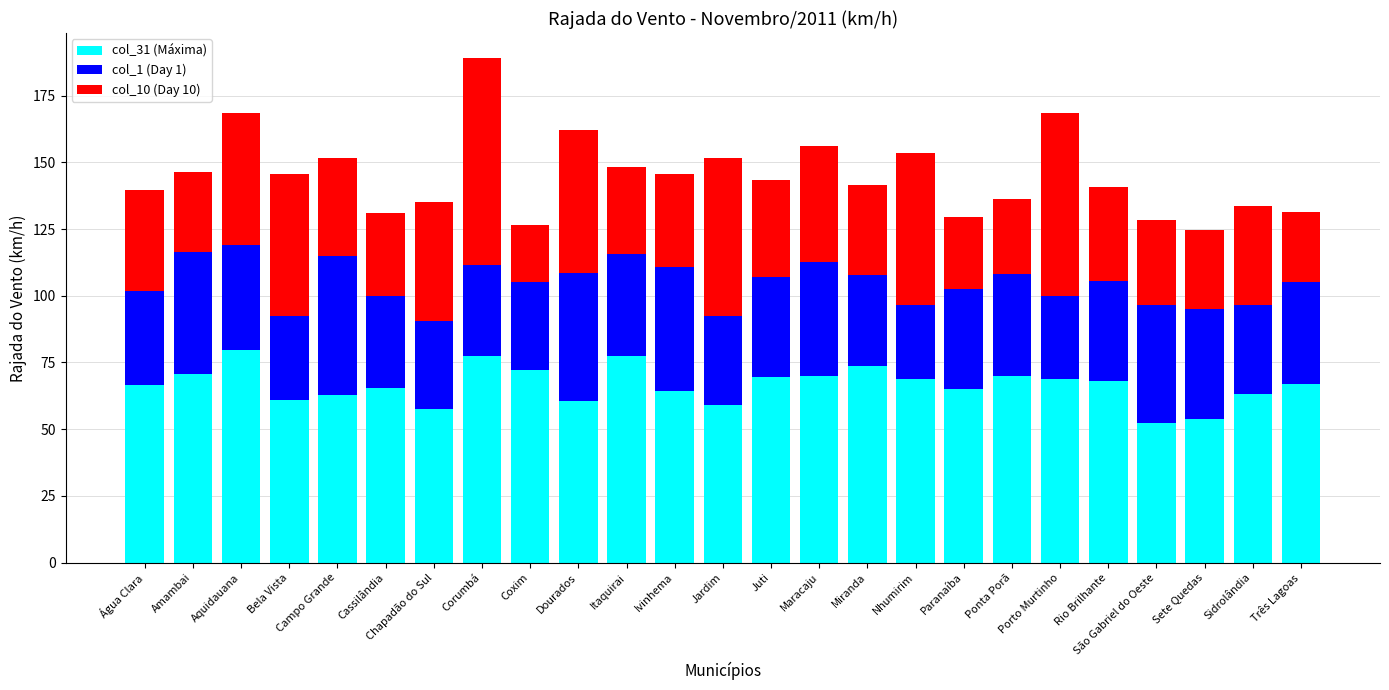

What is the minimum value for col_31 (Máxima)?

52.2